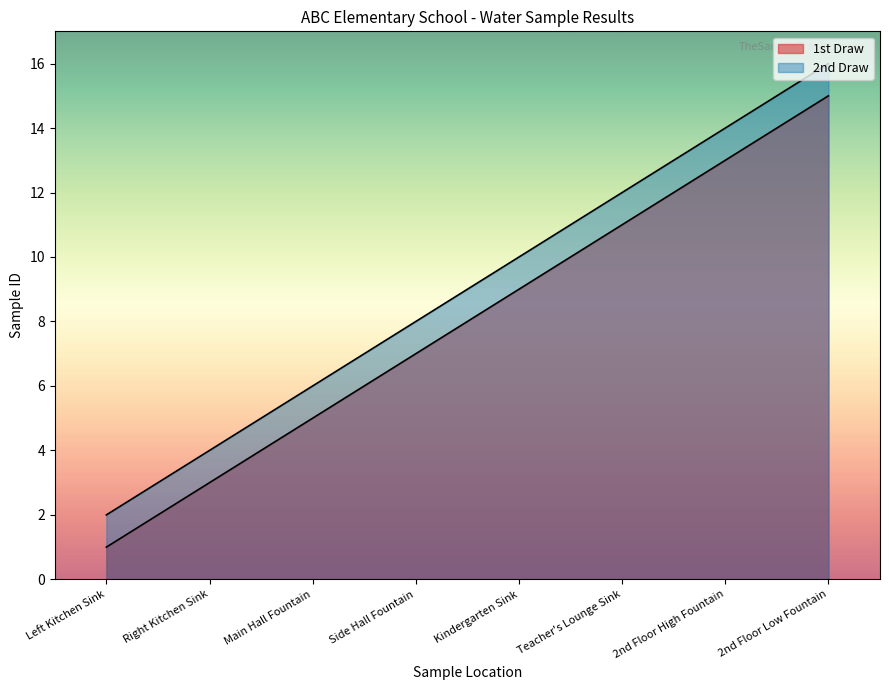

What is the smallest value displayed?

1